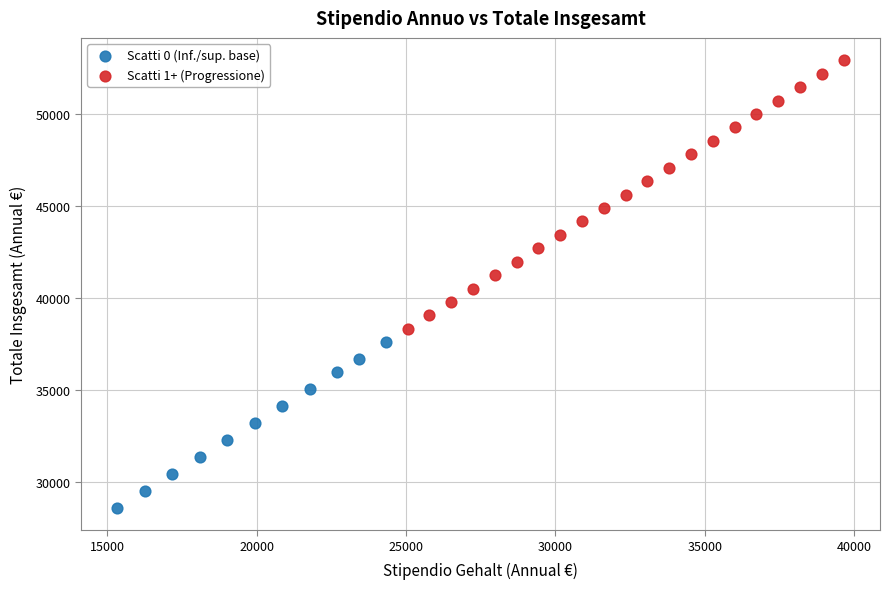

Which series reaches the maximum Y coordinate?

Scatti 1+ (Progressione)